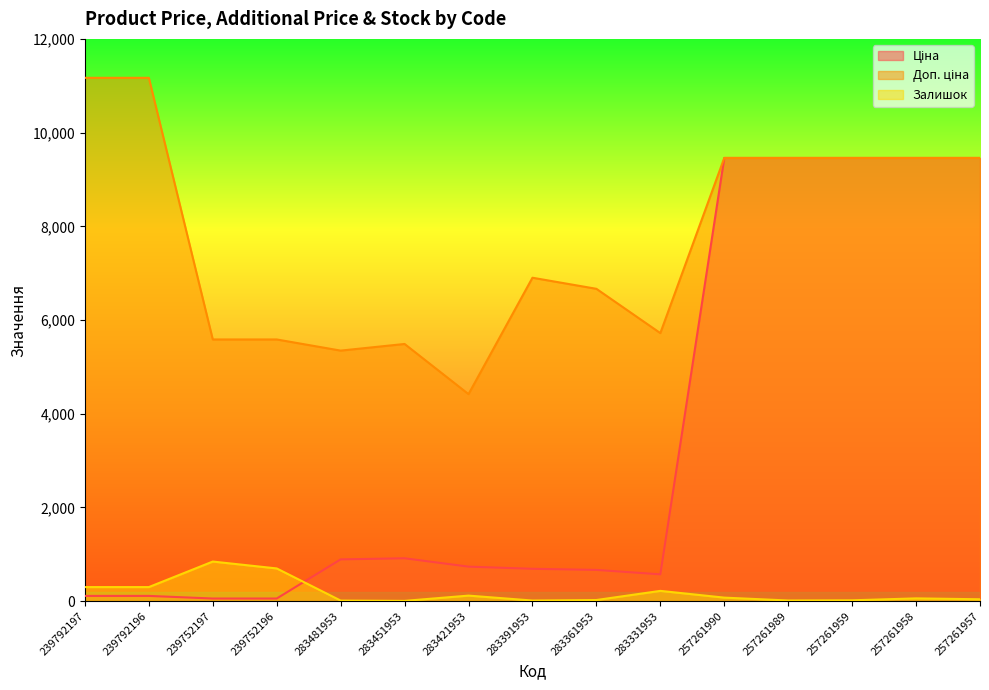

Where is the first local maximum for Ціна?

283451953